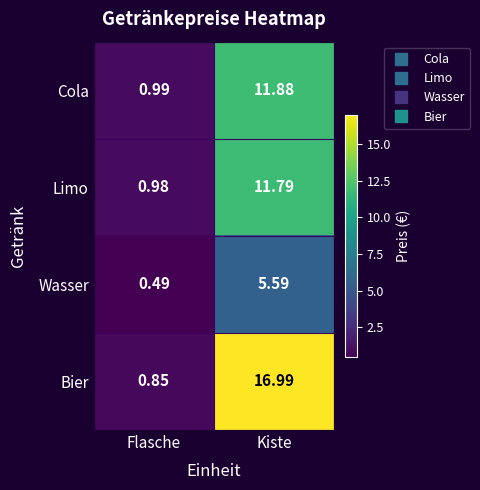

Where does the Bier series first go above 16?

Kiste